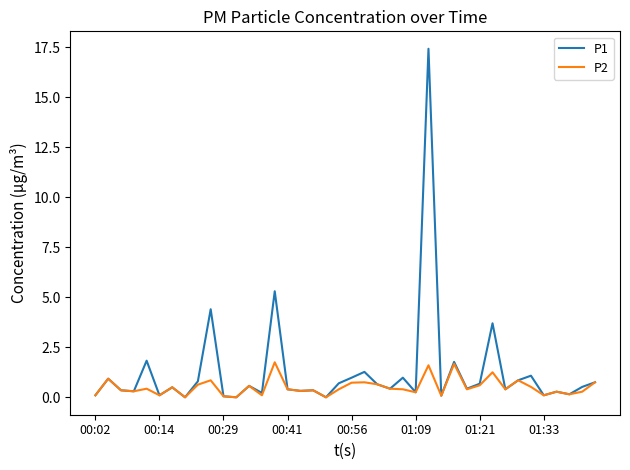

What is the maximum value for P2?

1.8